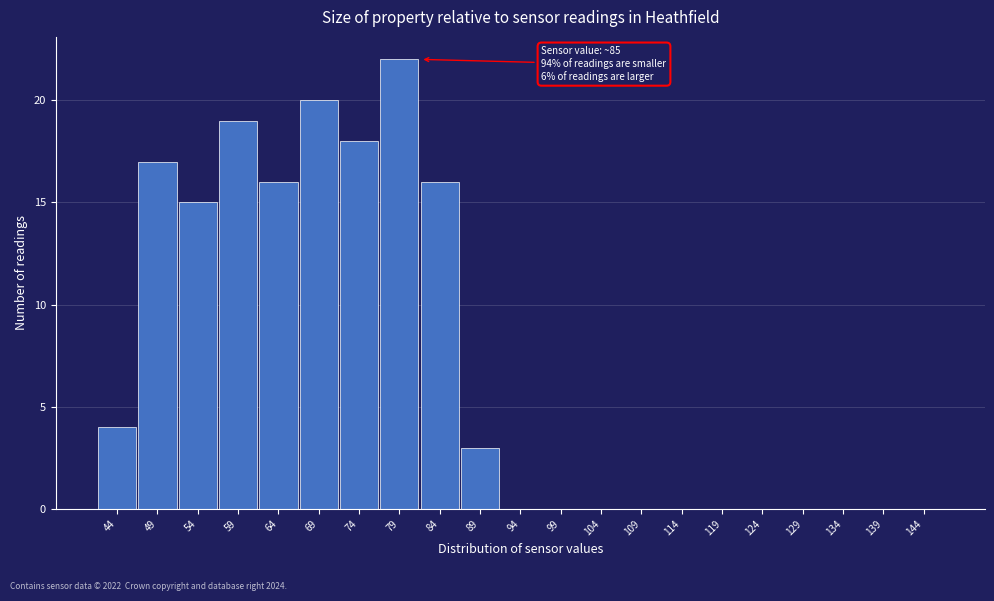

Reading left to right, transcribe all the data shown in this chart.

44=4	49=17	54=15	59=19	64=16	69=20	74=18	79=22	84=16	89=3	94=0	99=0	104=0	109=0	114=0	119=0	124=0	129=0	134=0	139=0	144=0